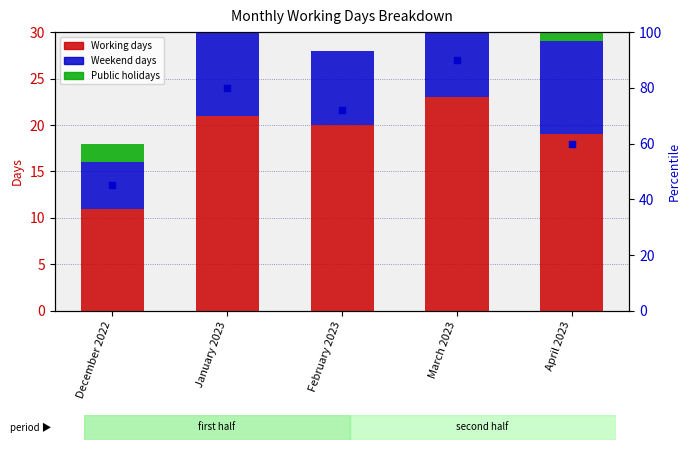

At which category is the sum across all series the highest?

January 2023